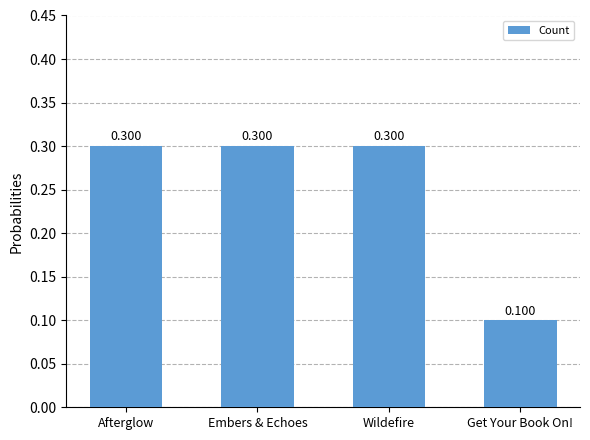

Which label corresponds to the smallest value in the chart?

Get Your Book On!